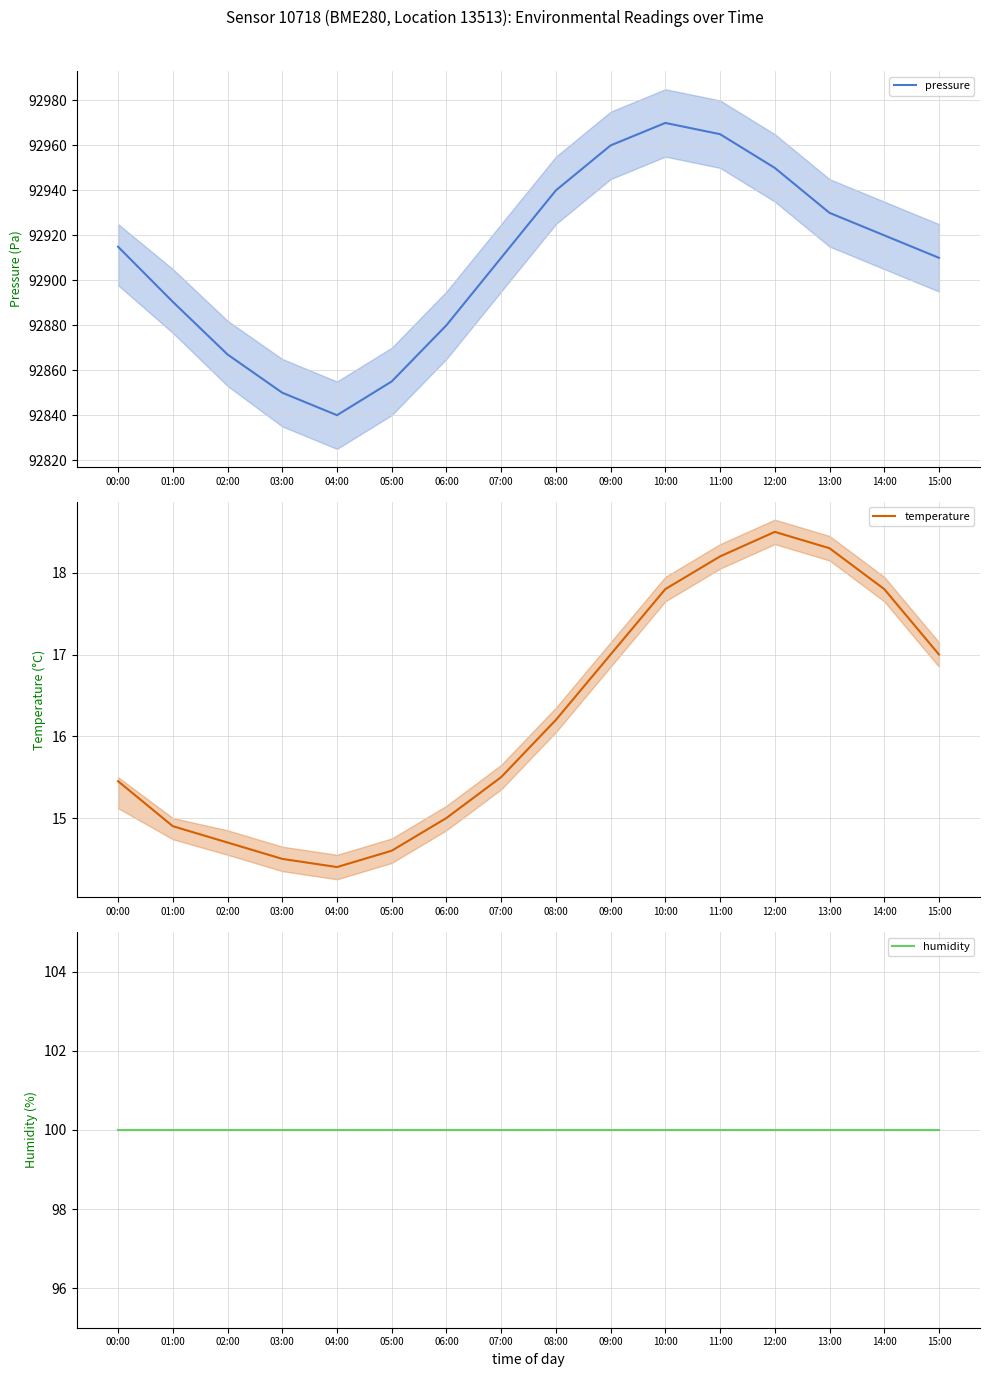

The humidity series shows 100.0 at 04:00. True or false?

True